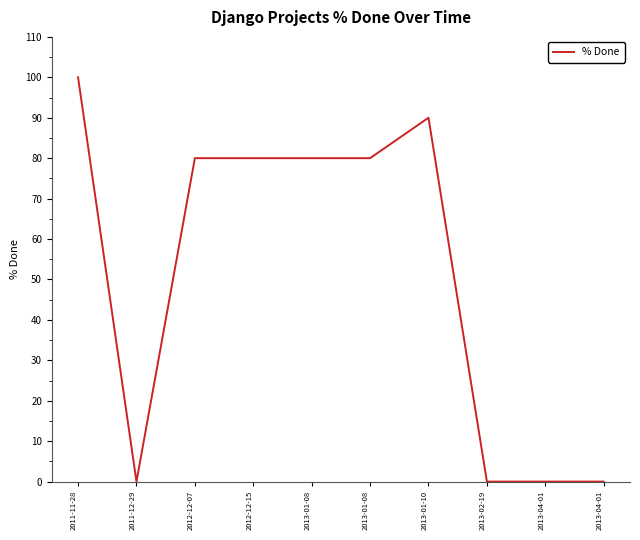

What is the maximum value shown in the chart?

100